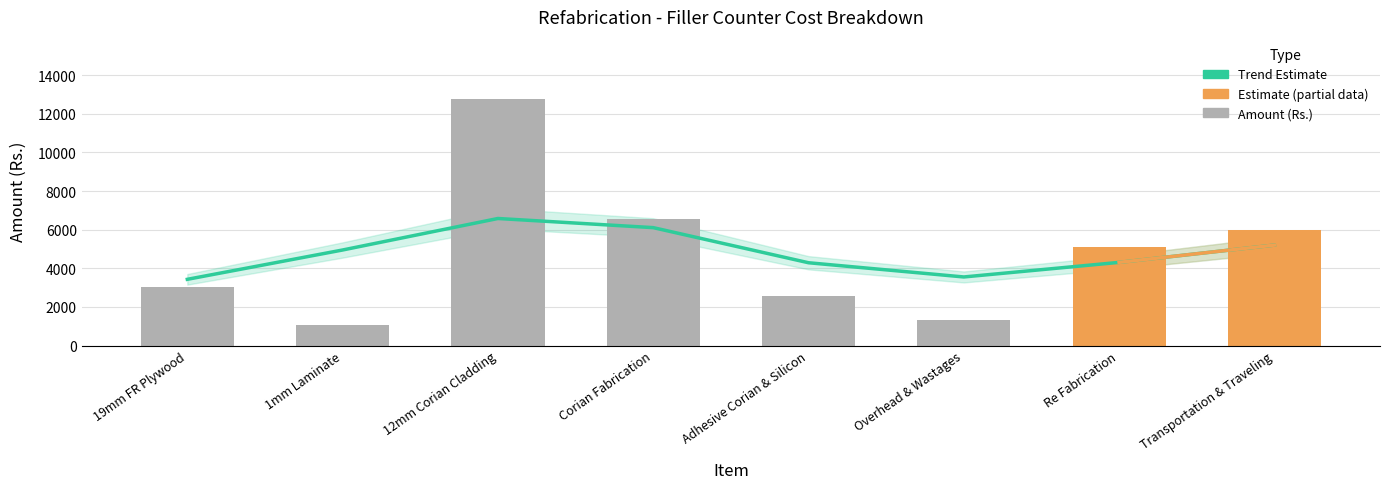

At which label does the data first exceed 5100?

12mm Corian Cladding